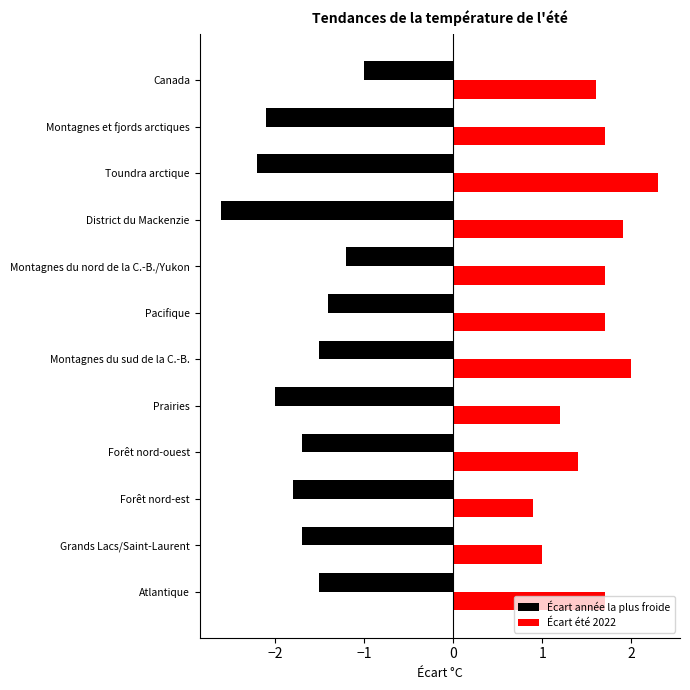

What is the approximate value of Écart année la plus froide at Montagnes du sud de la C.-B.?

-1.5